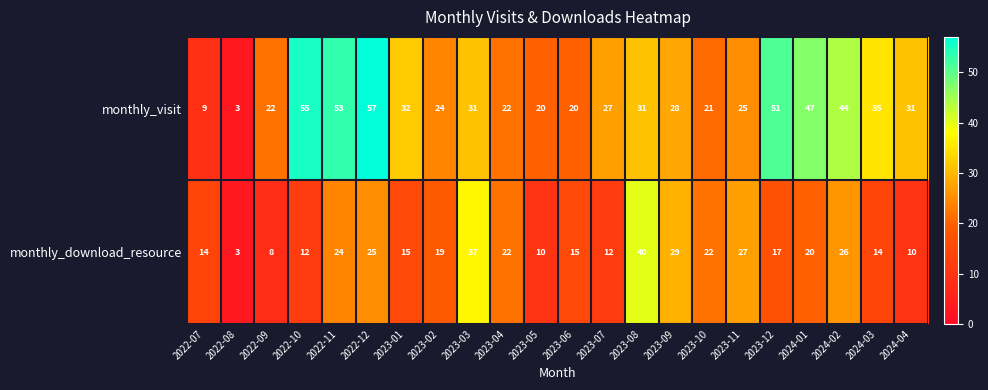

What is the maximum value for monthly_download_resource?

40